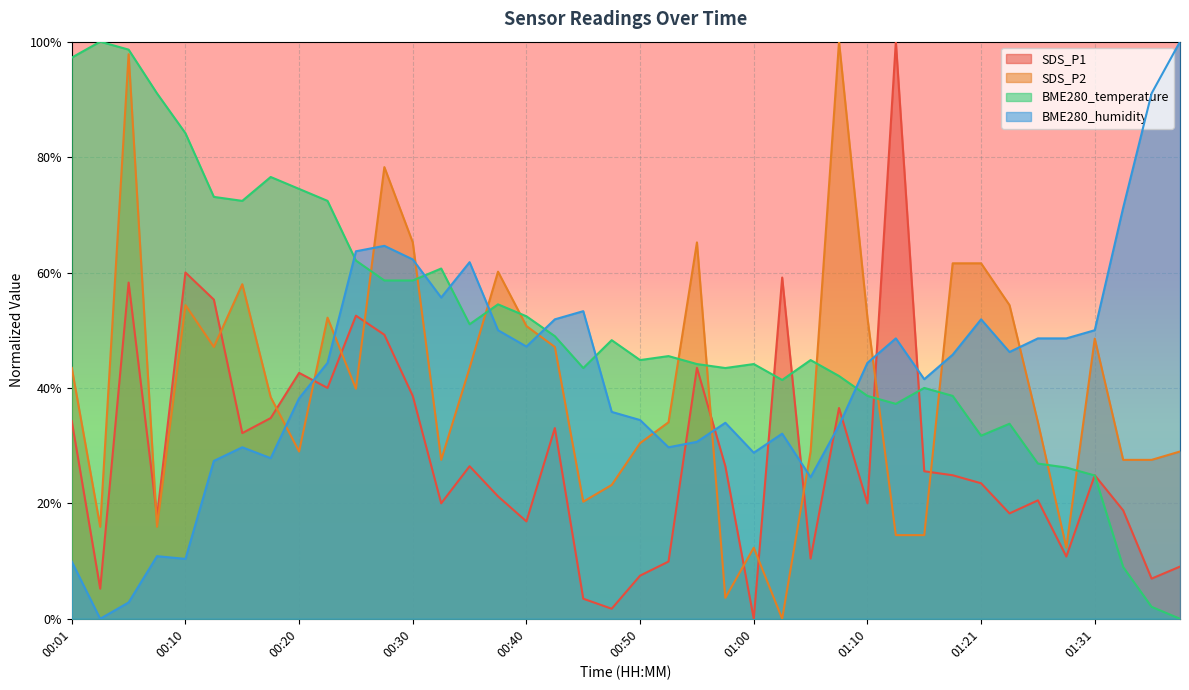

Reading left to right, transcribe all the data shown in this chart.

SDS_P1: 0.3	0.1	0.6	0.2	0.6	0.6	0.3	0.3	0.4	0.4	0.5	0.5	0.4	0.2	0.3	0.2	0.2	0.3	0.0	0.0	0.1	0.1	0.4	0.3	0.0	0.6	0.1	0.4	0.2	1.0	0.3	0.2	0.2	0.2	0.2	0.1	0.2	0.2	0.1	0.1
SDS_P2: 0.4	0.2	1.0	0.2	0.5	0.5	0.6	0.4	0.3	0.5	0.4	0.8	0.7	0.3	0.4	0.6	0.5	0.5	0.2	0.2	0.3	0.3	0.7	0.0	0.1	0.0	0.3	1.0	0.5	0.1	0.1	0.6	0.6	0.5	0.3	0.1	0.5	0.3	0.3	0.3
BME280_temperature: 1.0	1.0	1.0	0.9	0.8	0.7	0.7	0.8	0.7	0.7	0.6	0.6	0.6	0.6	0.5	0.5	0.5	0.5	0.4	0.5	0.4	0.5	0.4	0.4	0.4	0.4	0.4	0.4	0.4	0.4	0.4	0.4	0.3	0.3	0.3	0.3	0.2	0.1	0.0	0.0
BME280_humidity: 0.1	0.0	0.0	0.1	0.1	0.3	0.3	0.3	0.4	0.4	0.6	0.6	0.6	0.6	0.6	0.5	0.5	0.5	0.5	0.4	0.3	0.3	0.3	0.3	0.3	0.3	0.2	0.3	0.4	0.5	0.4	0.5	0.5	0.5	0.5	0.5	0.5	0.7	0.9	1.0